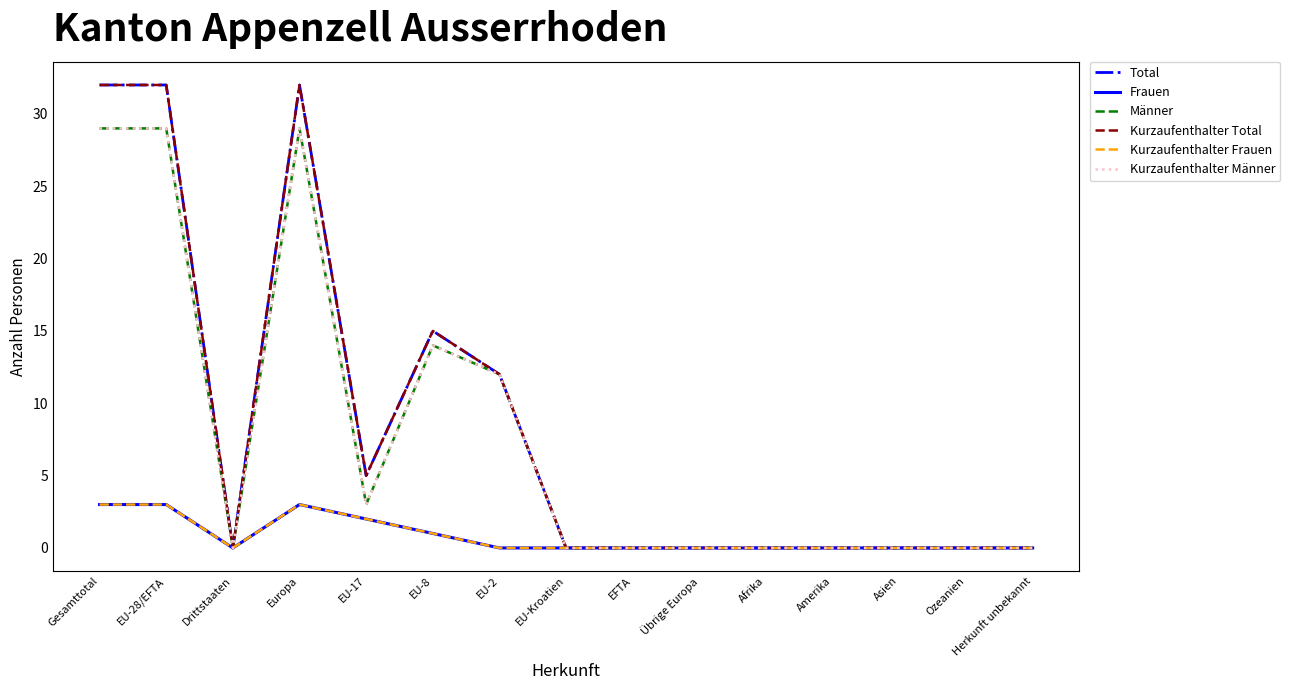

At how many categories does at least one series exceed 20?

3